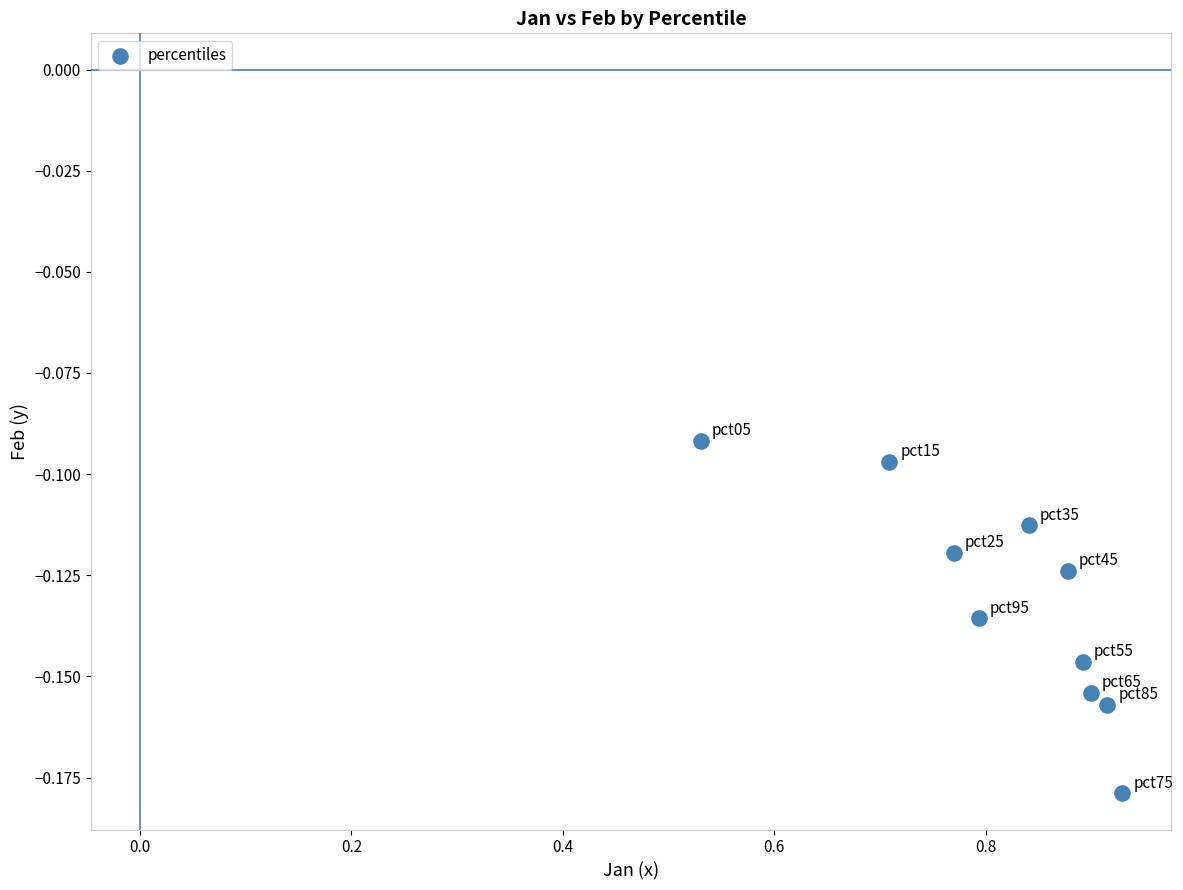

What is the average X value?

0.8